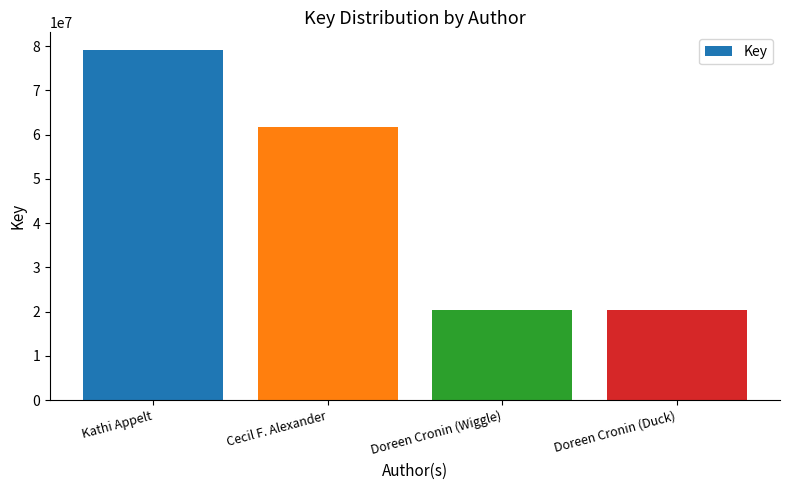

Where is the data nearest to the value 49771734?

Cecil F. Alexander